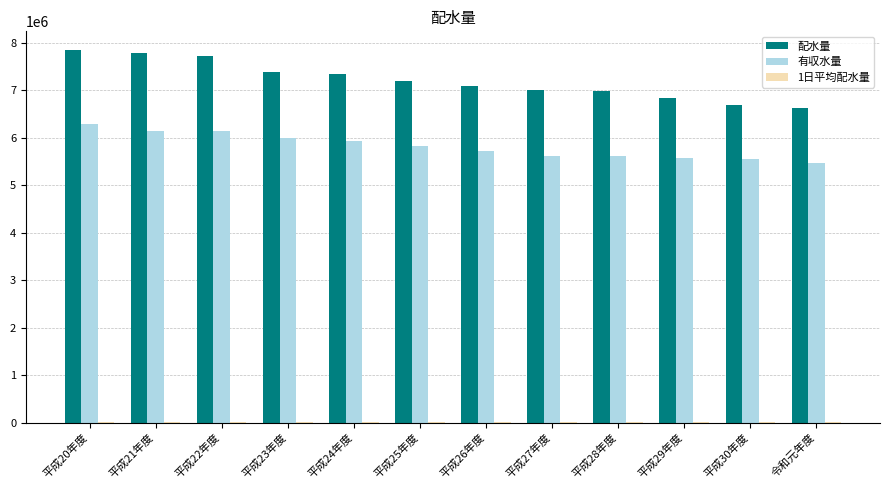

What is the sum of all 有収水量 values?

69886599